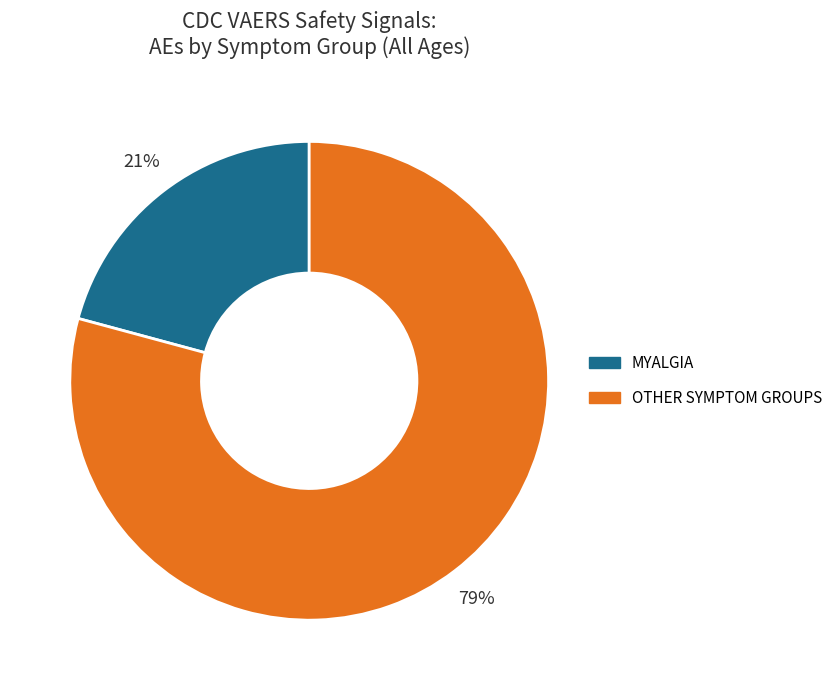

Is there any slice that represents more than half of the pie?

Yes